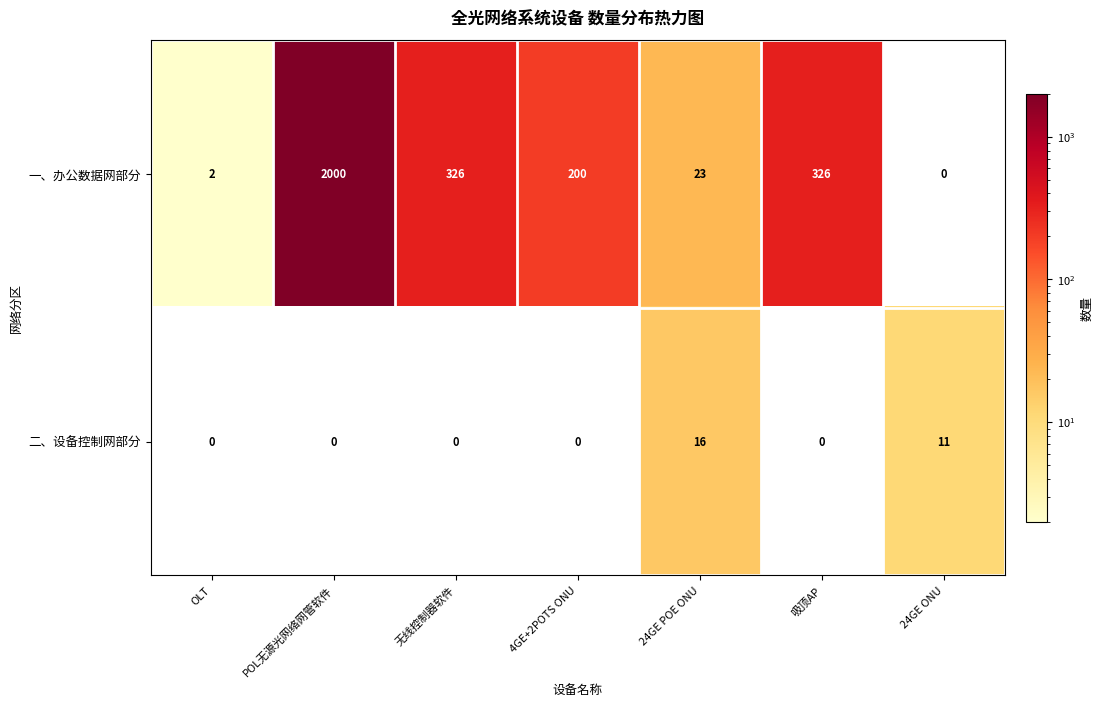

Read the 二、设备控制网部分 value at 24GE POE ONU.

16